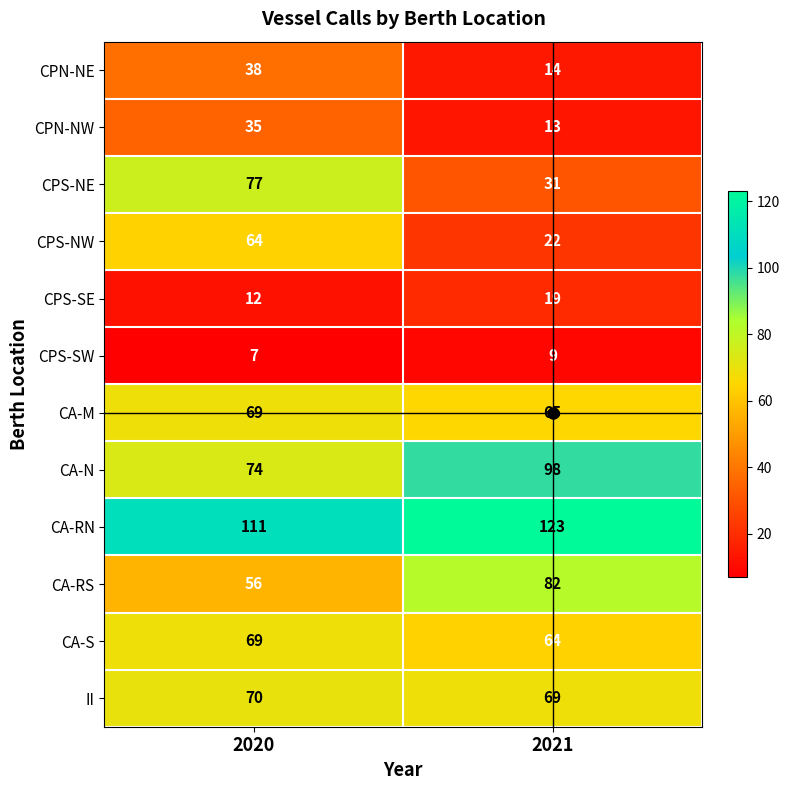

What is the total value across all series at 2020?

682